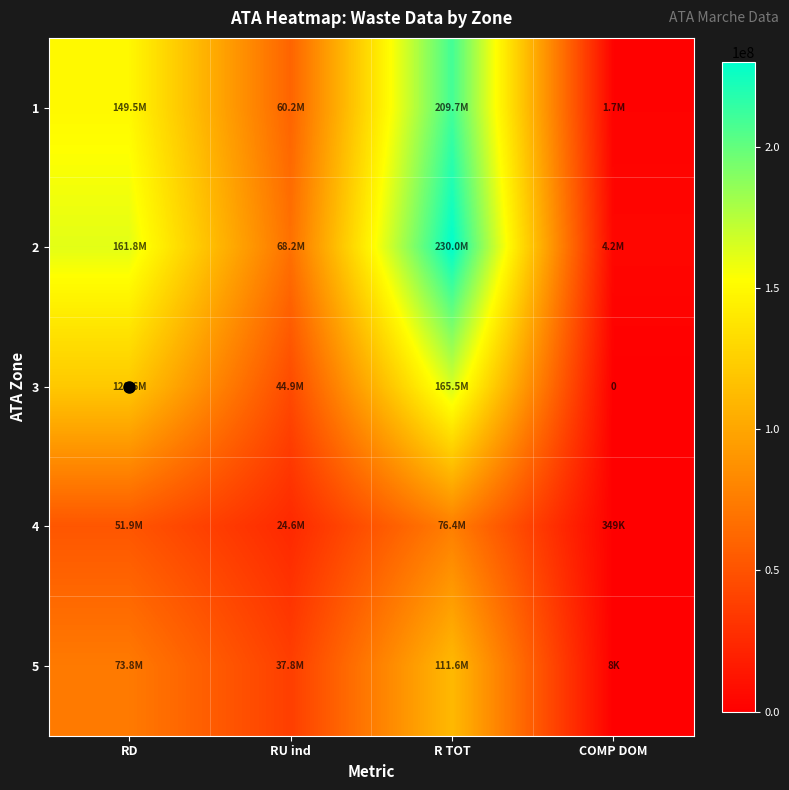

Between R TOT and RD, which is larger?

R TOT